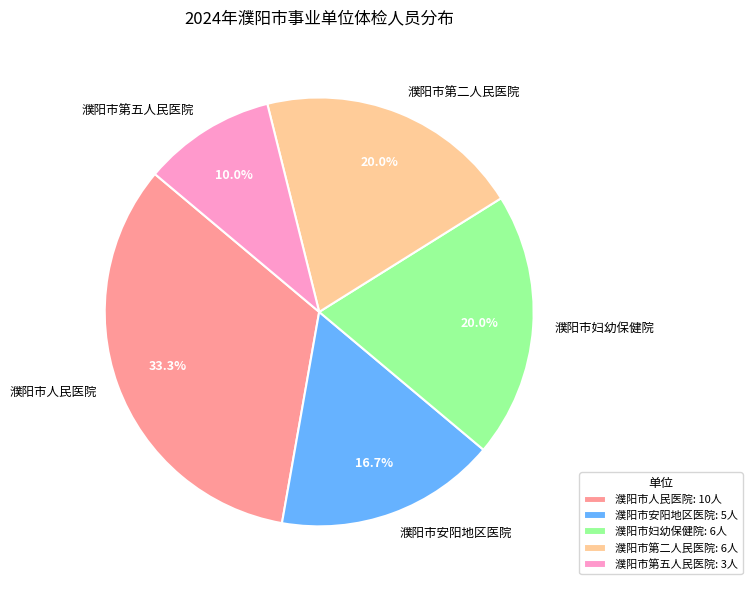

To the nearest percent, what portion does 濮阳市人民医院 represent?

33%